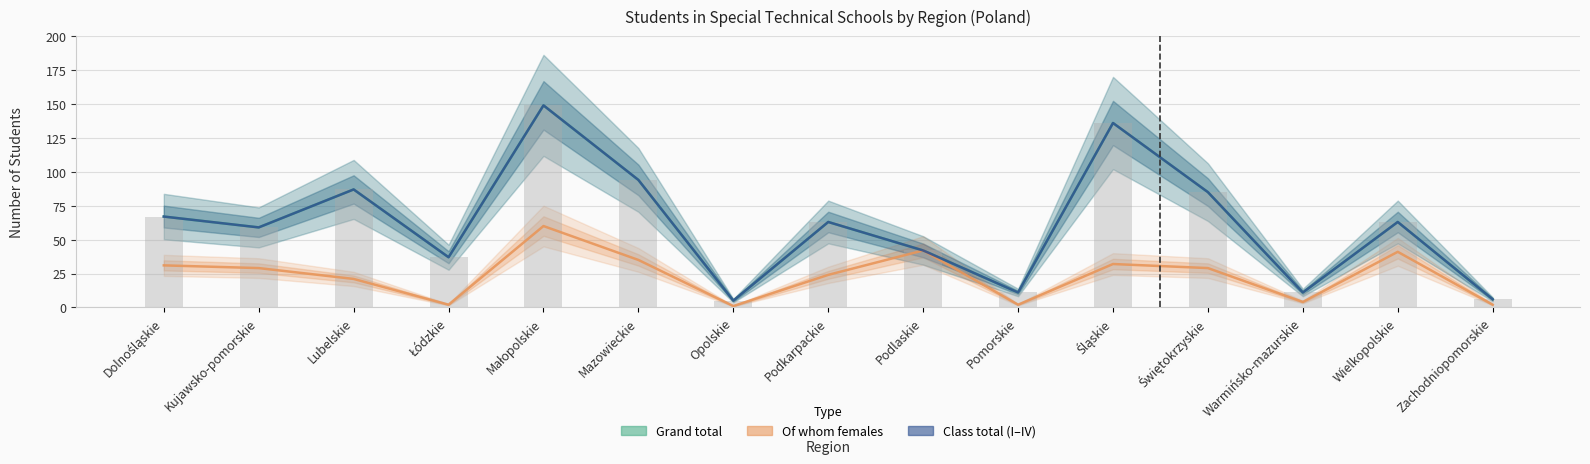

Which series has the widest spread of values?

Grand total